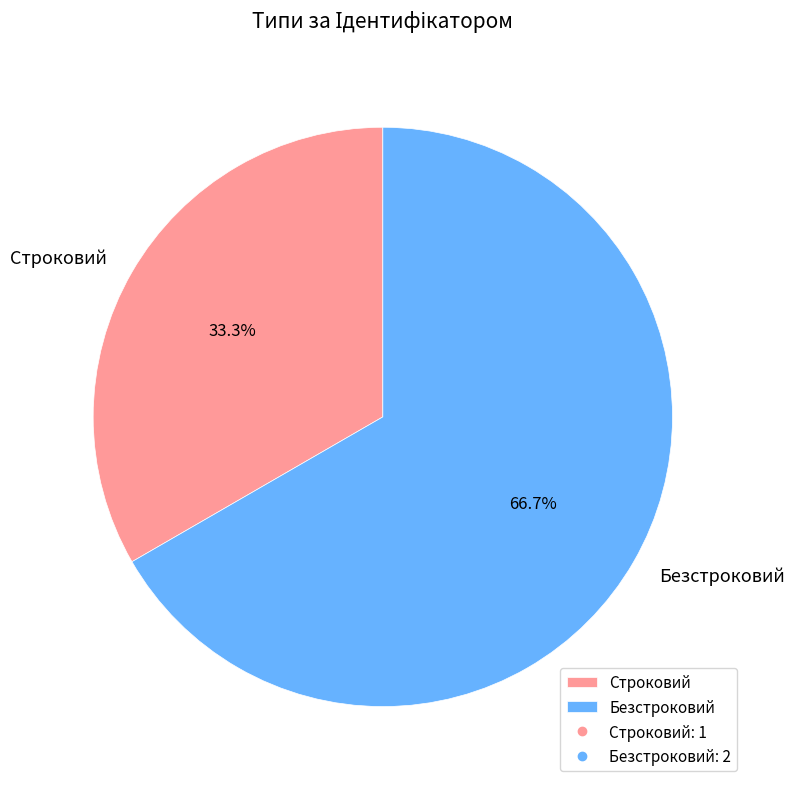

Between Строковий and Безстроковий, which is larger?

Безстроковий